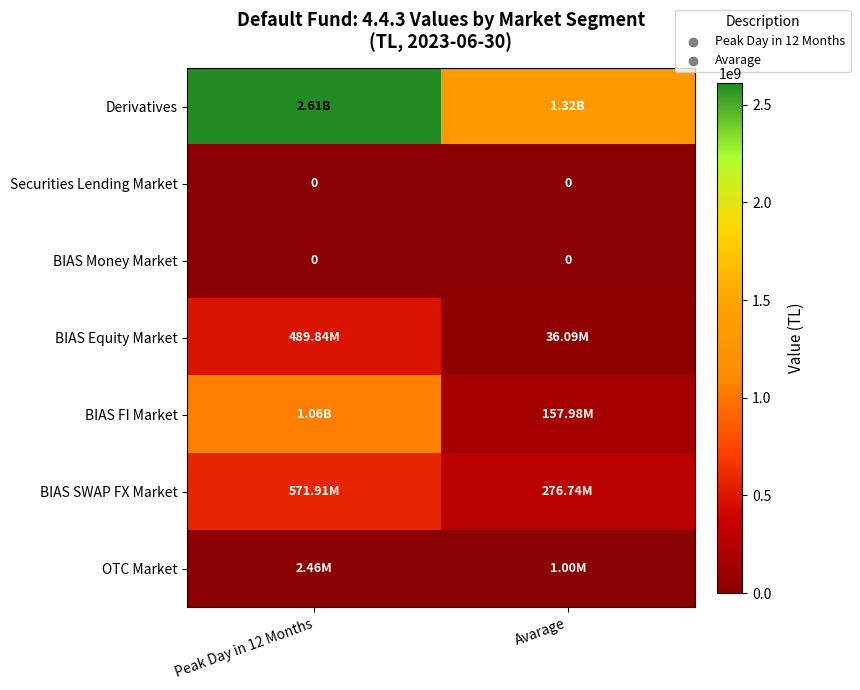

At which category is the sum across all series the highest?

Peak Day in 12 Months